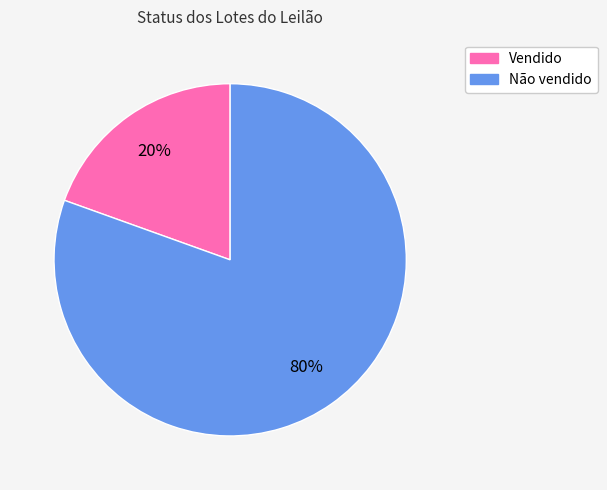

Does Não vendido represent more than half of the total?

Yes